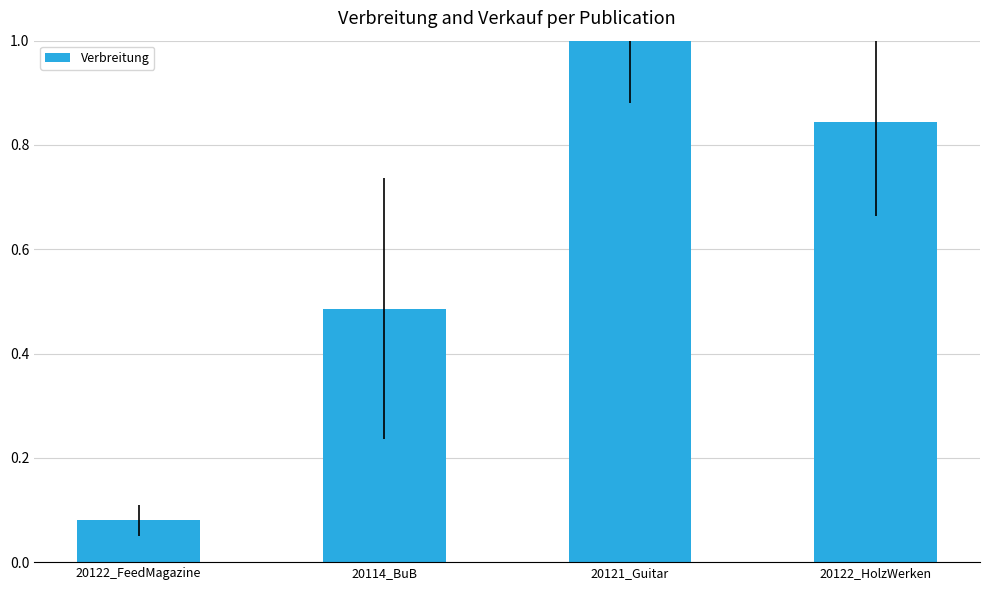

Are the bars grouped side by side (vs. stacked)?

No